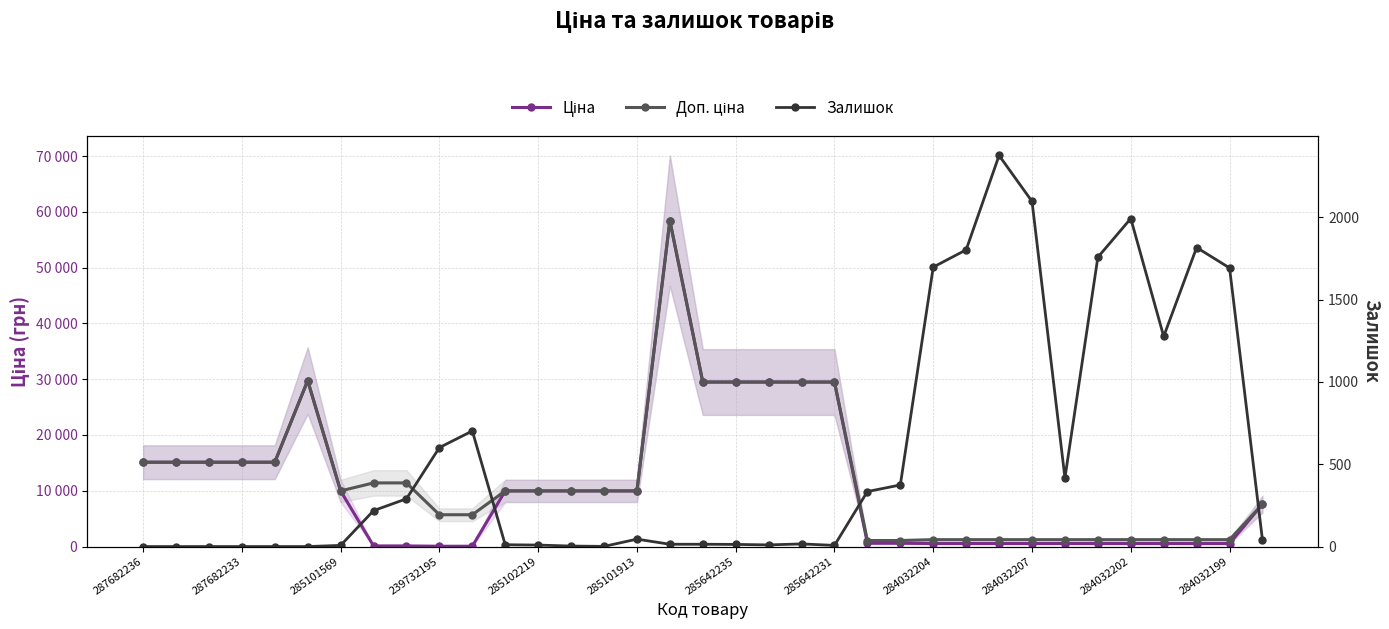

How many distinct data groups are displayed?

3